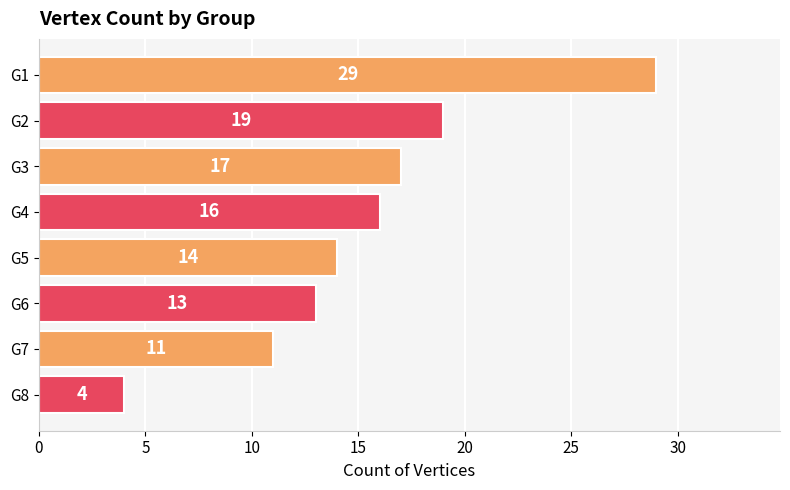

True or false: the data shows 2 at G8.

False